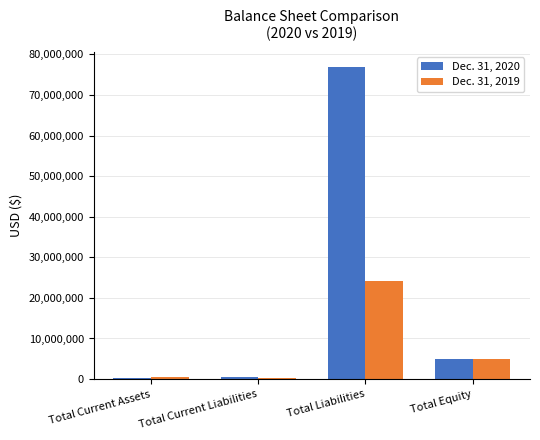

At which category is the sum across all series the highest?

Total Liabilities